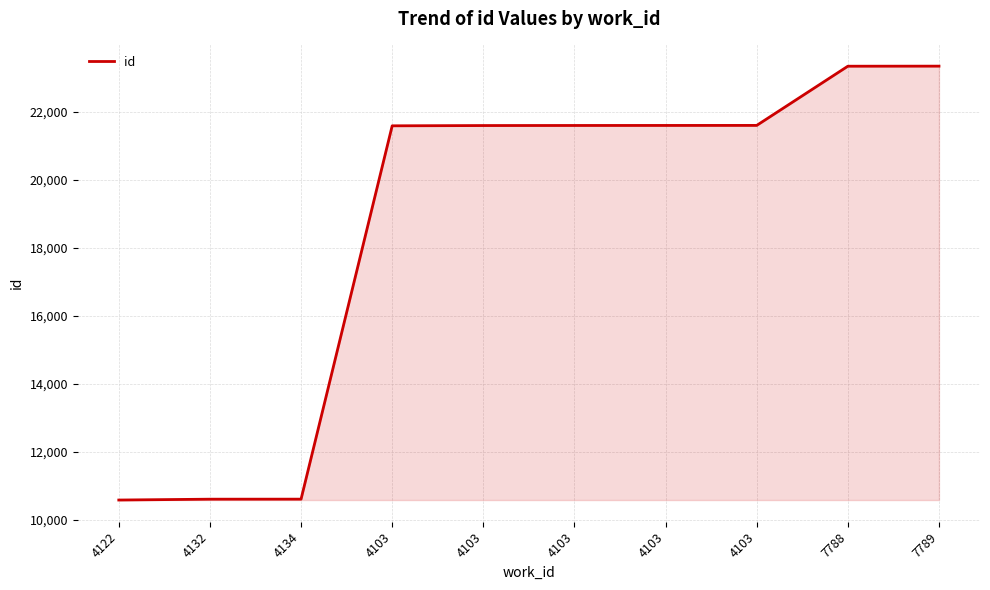

How many categories are shown in the chart?

10